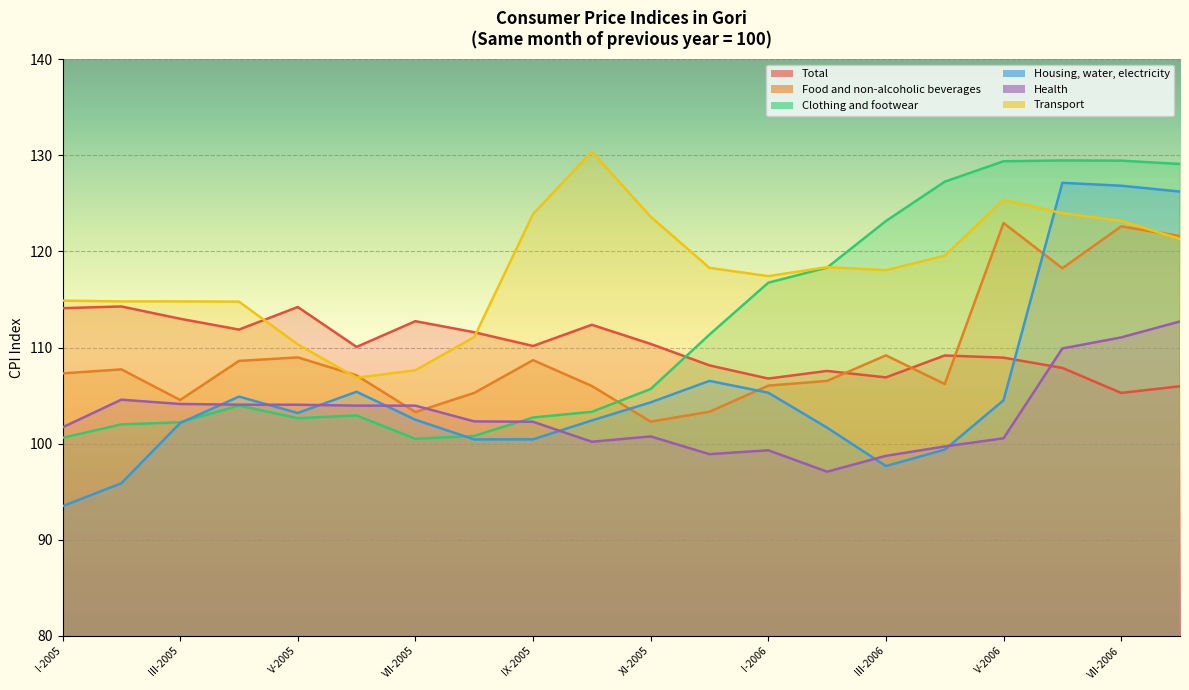

What is the difference between the maximum and minimum values in the Food and non-alcoholic beverages series?

20.7